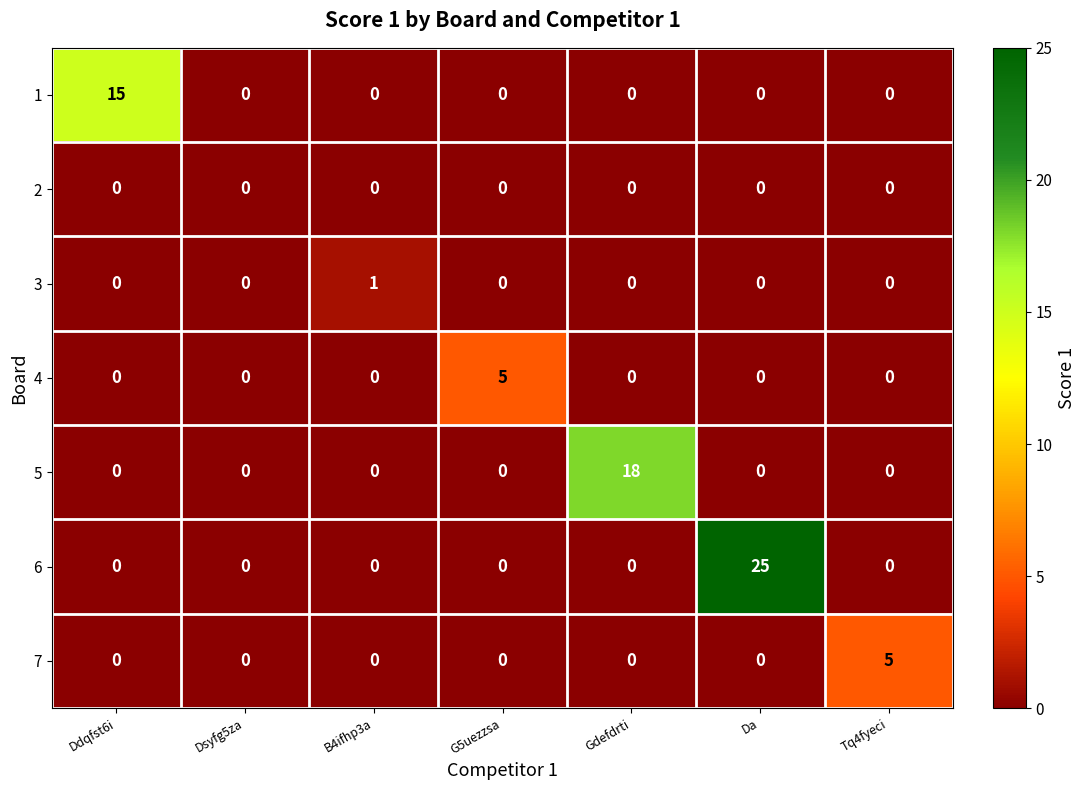

True or false: 1 has a value of 8 at Dsyfg5za.

False